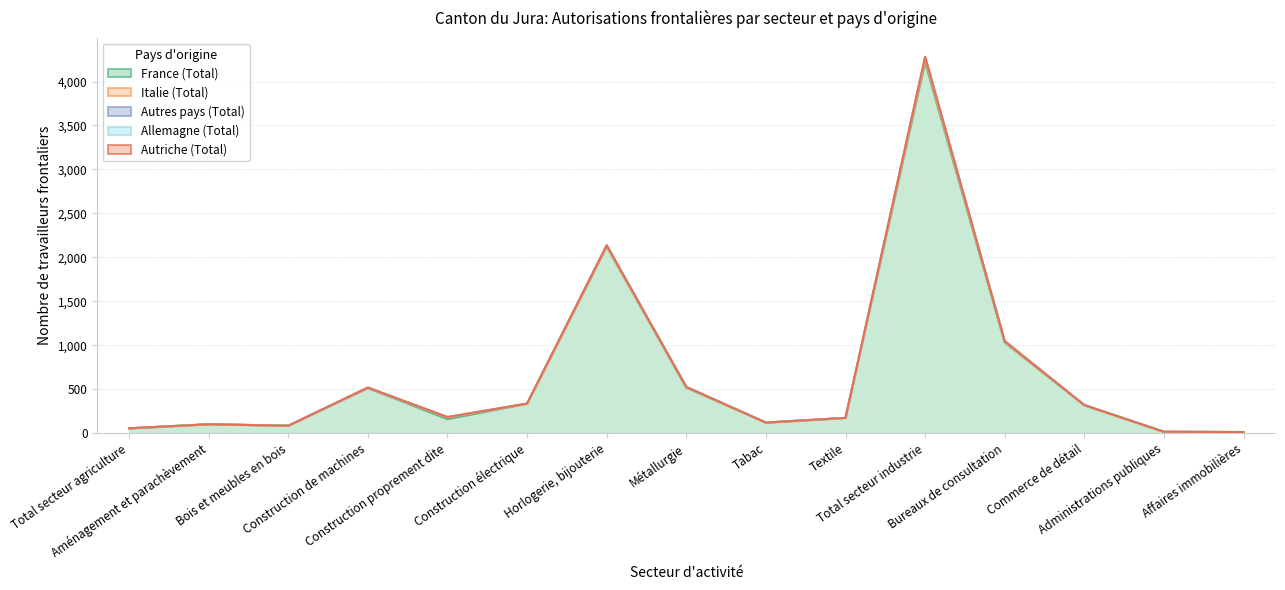

What is the sum of the Autres pays (Total) values at Construction de machines and Tabac?

4